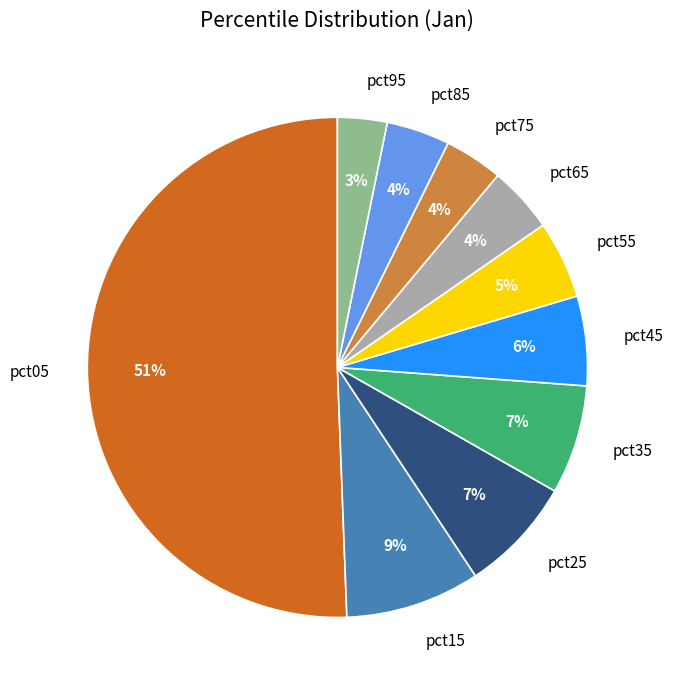

True or false: pct85 accounts for 4% of the total.

True